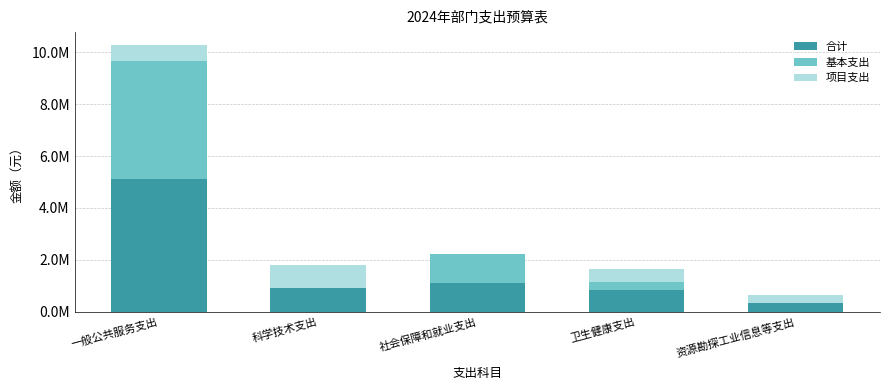

What is the difference between the 基本支出 values at 一般公共服务支出 and 卫生健康支出?

4209850.8